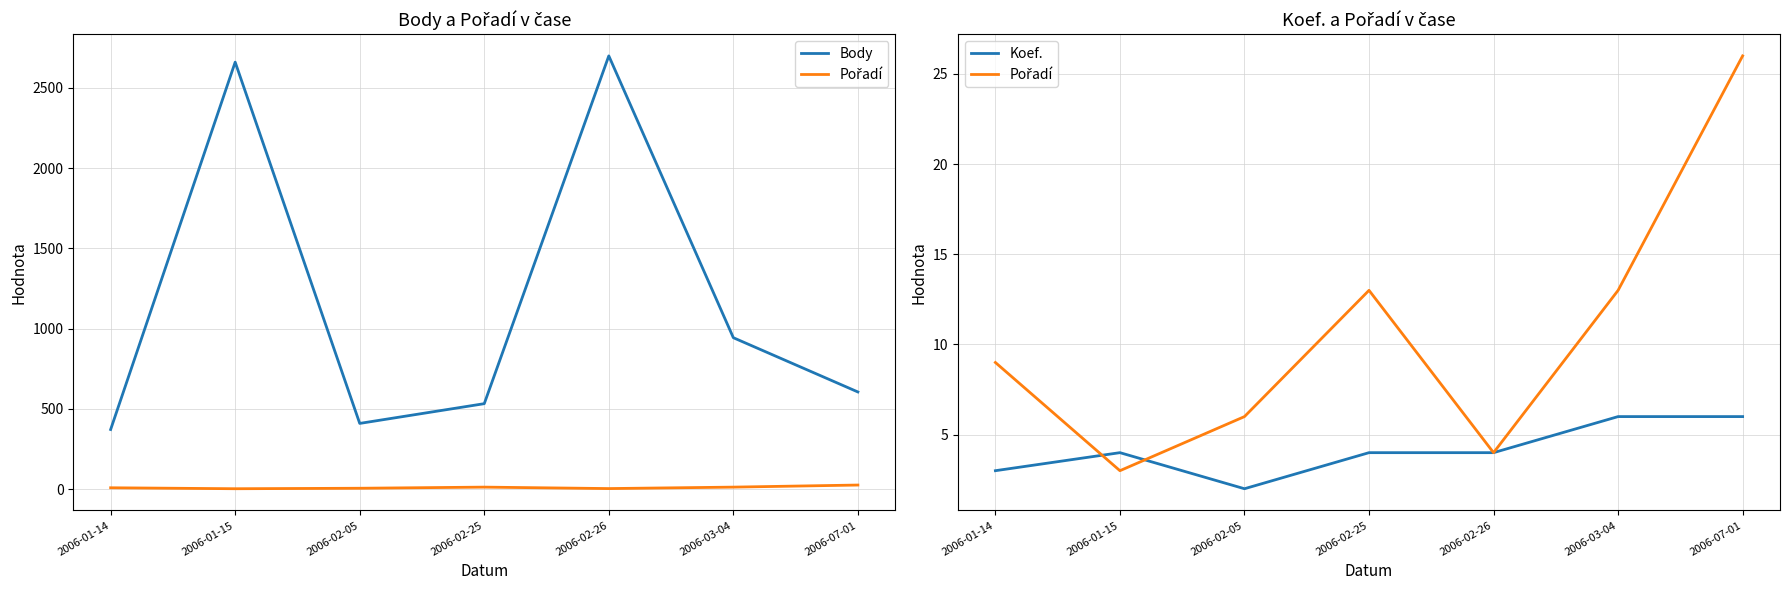

Rank the categories by Koef. value from highest to lowest.

2006-03-04, 2006-07-01, 2006-01-15, 2006-02-25, 2006-02-26, 2006-01-14, 2006-02-05